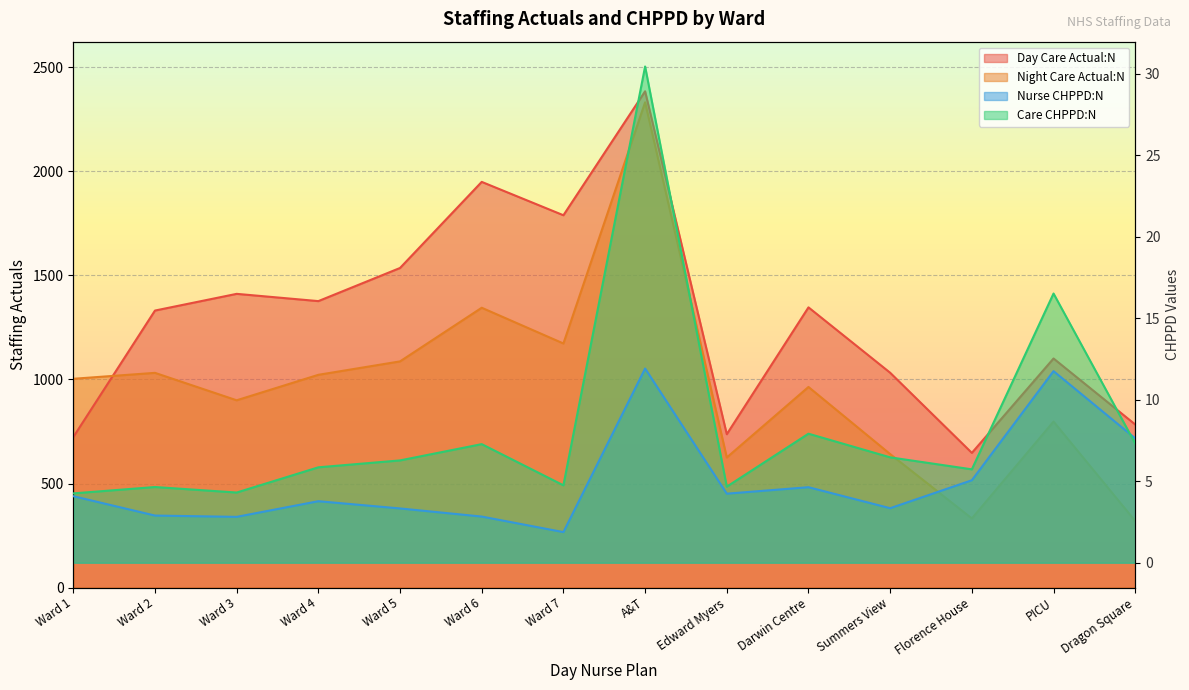

Read the Day Care Actual:N value at Darwin Centre.

1346.8